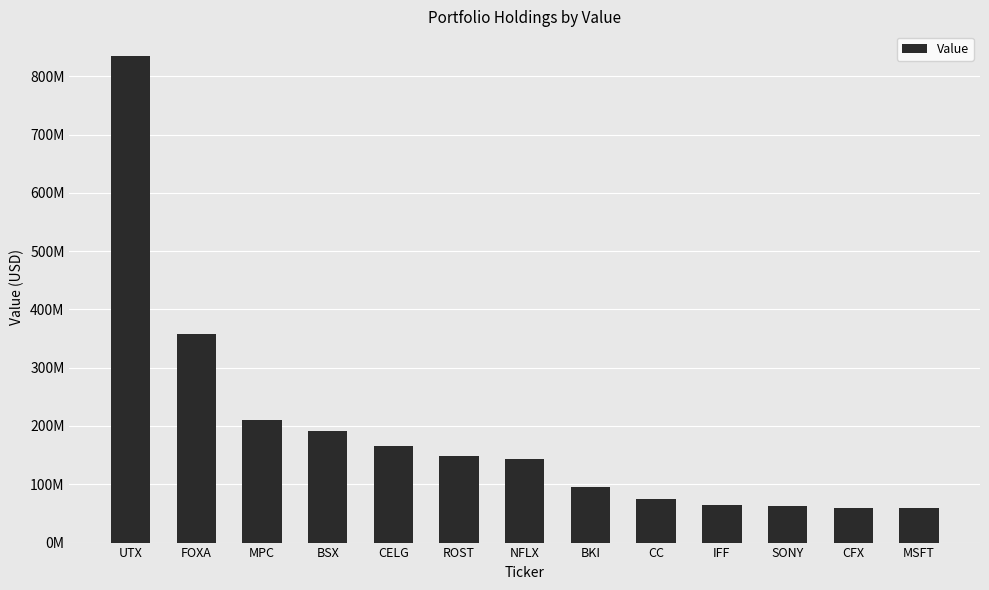

Are the bars horizontal?

No